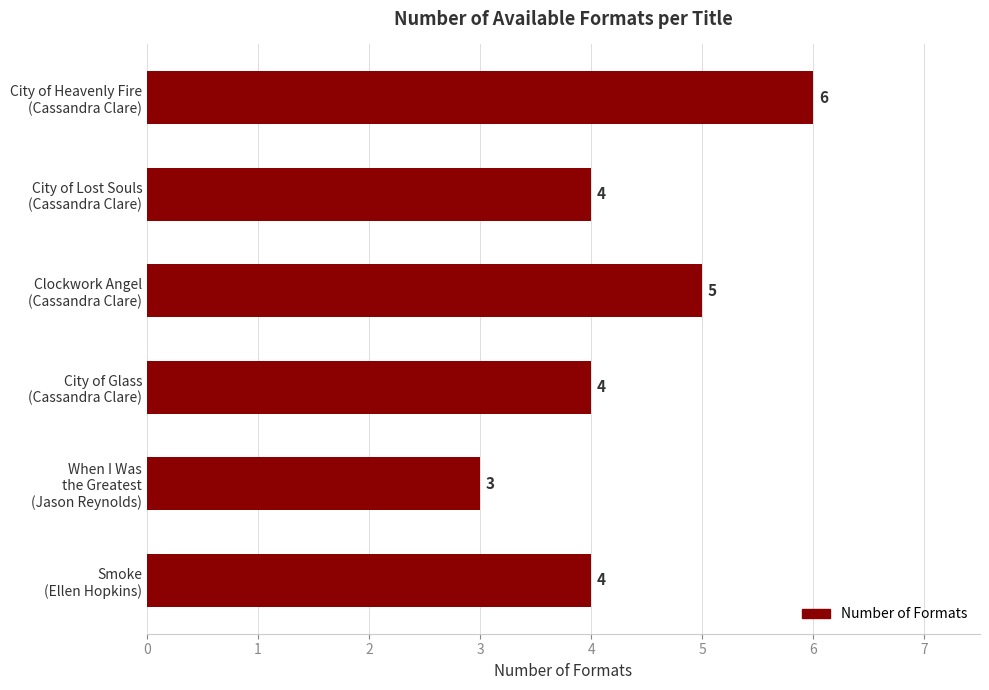

How many values are between 4 and 5?

4